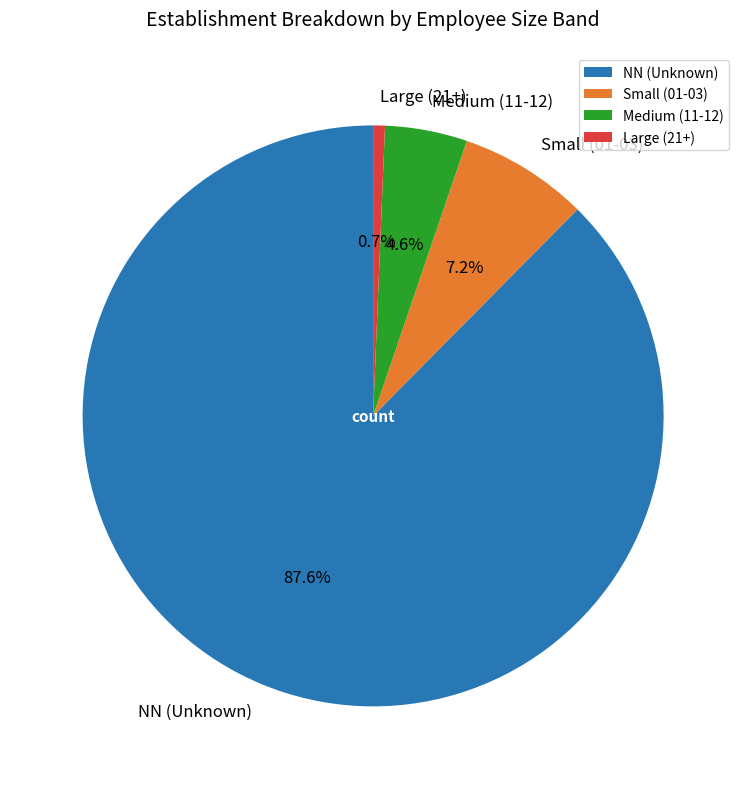

What is the largest slice in the pie chart?

NN (Unknown)